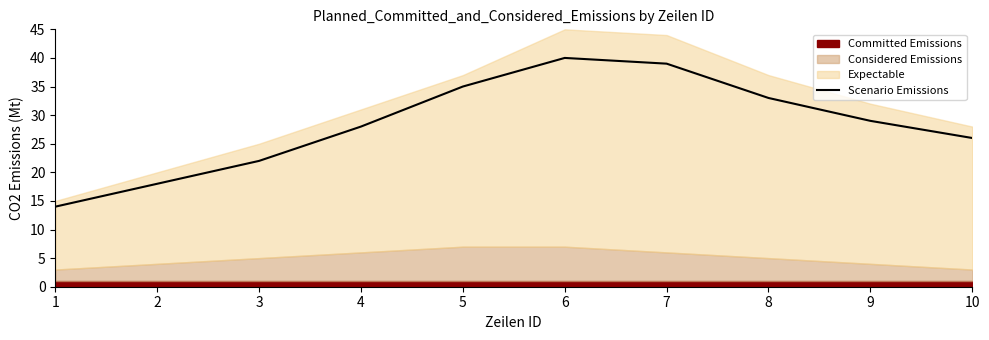

What is the change in value from 3 to 6?

+18